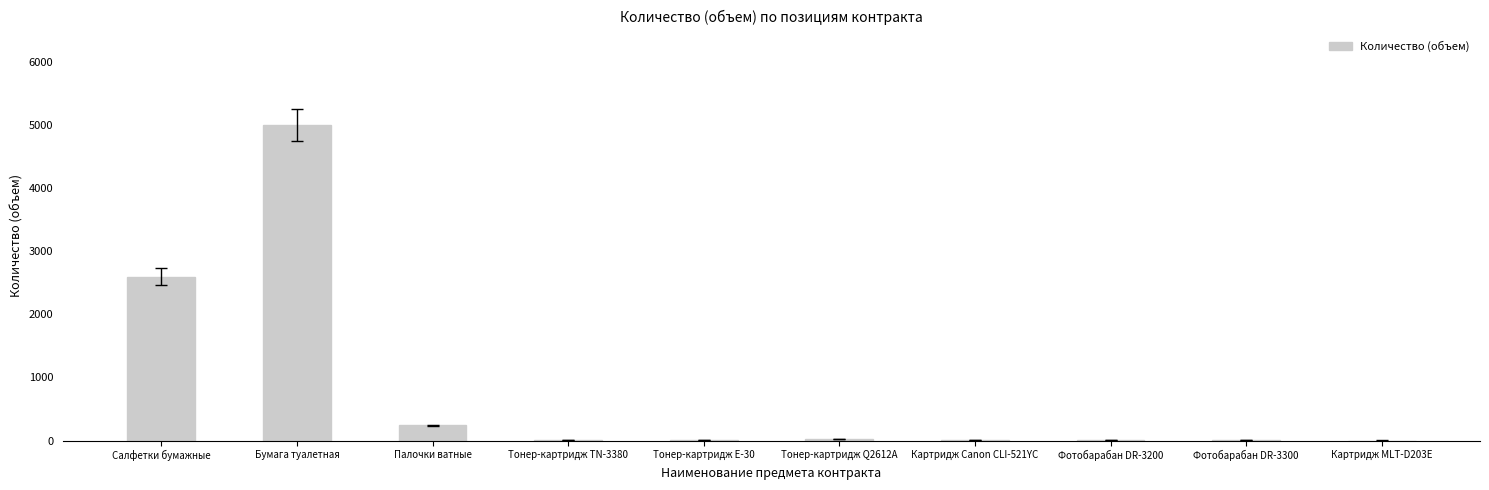

What is the maximum value shown in the chart?

5000